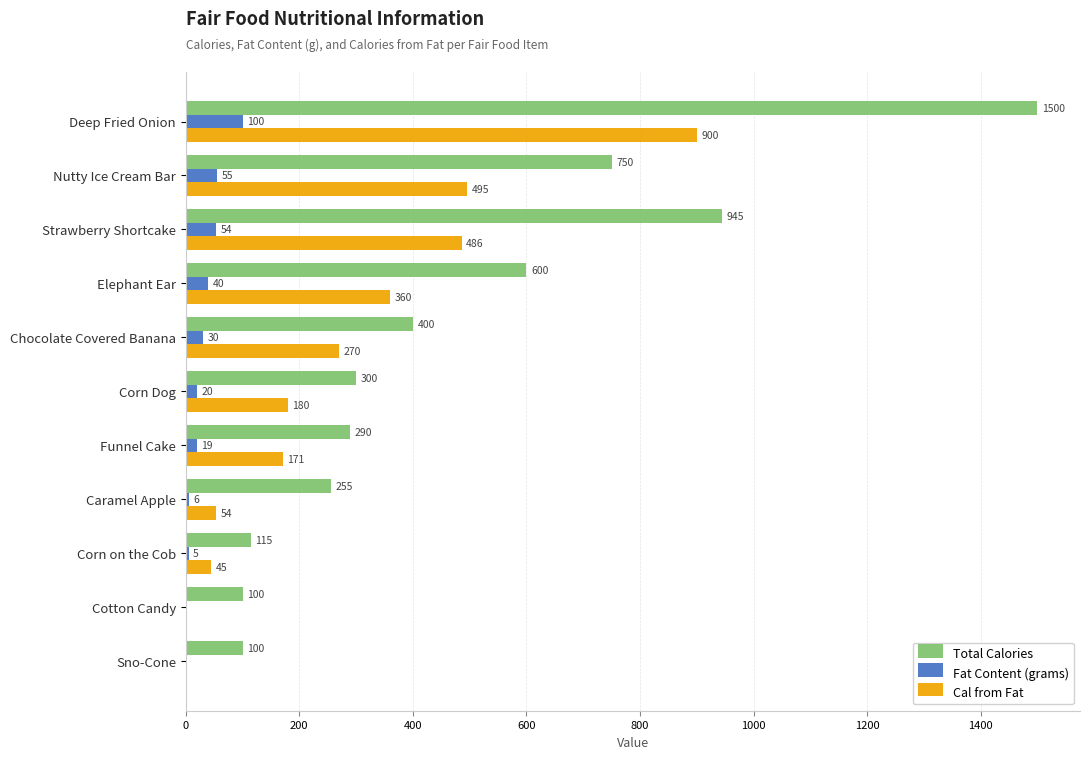

Which label corresponds to the largest value in the chart?

Deep Fried Onion